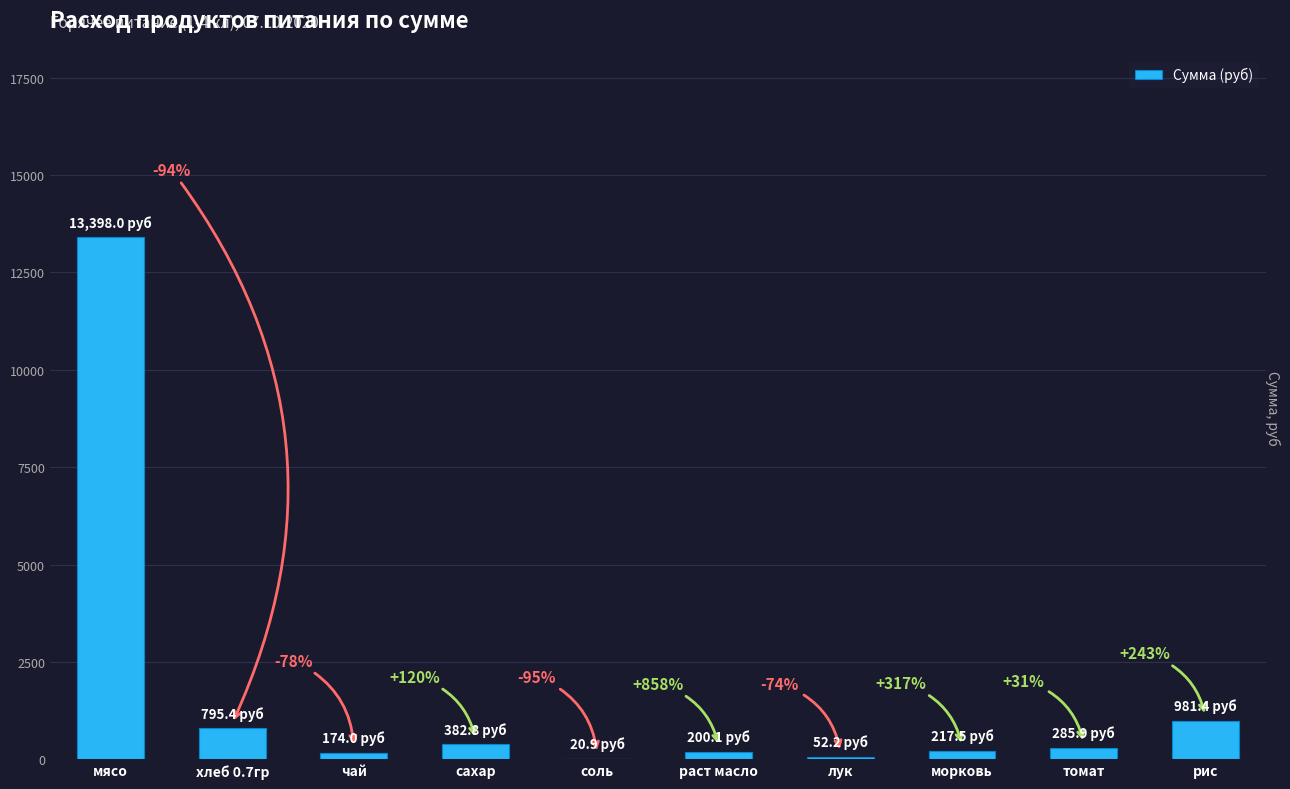

The chart shows a value of 382.8 at сахар. True or false?

True